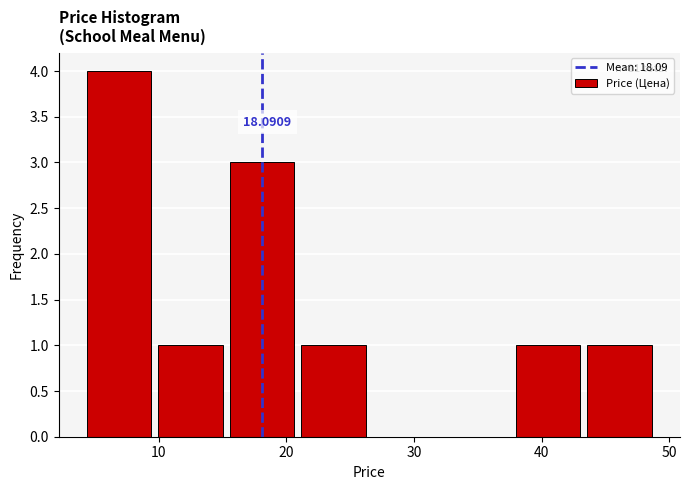

Over which range of the x-axis is the bar tallest?

4 to 10